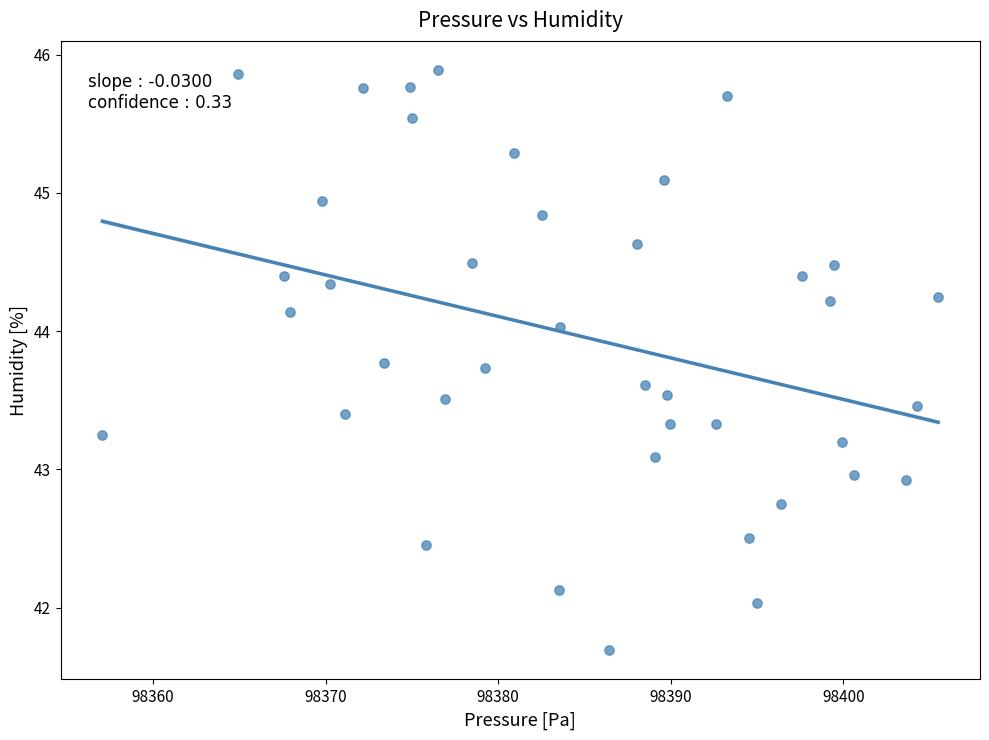

What is the range of Y values (max minus min)?

4.2